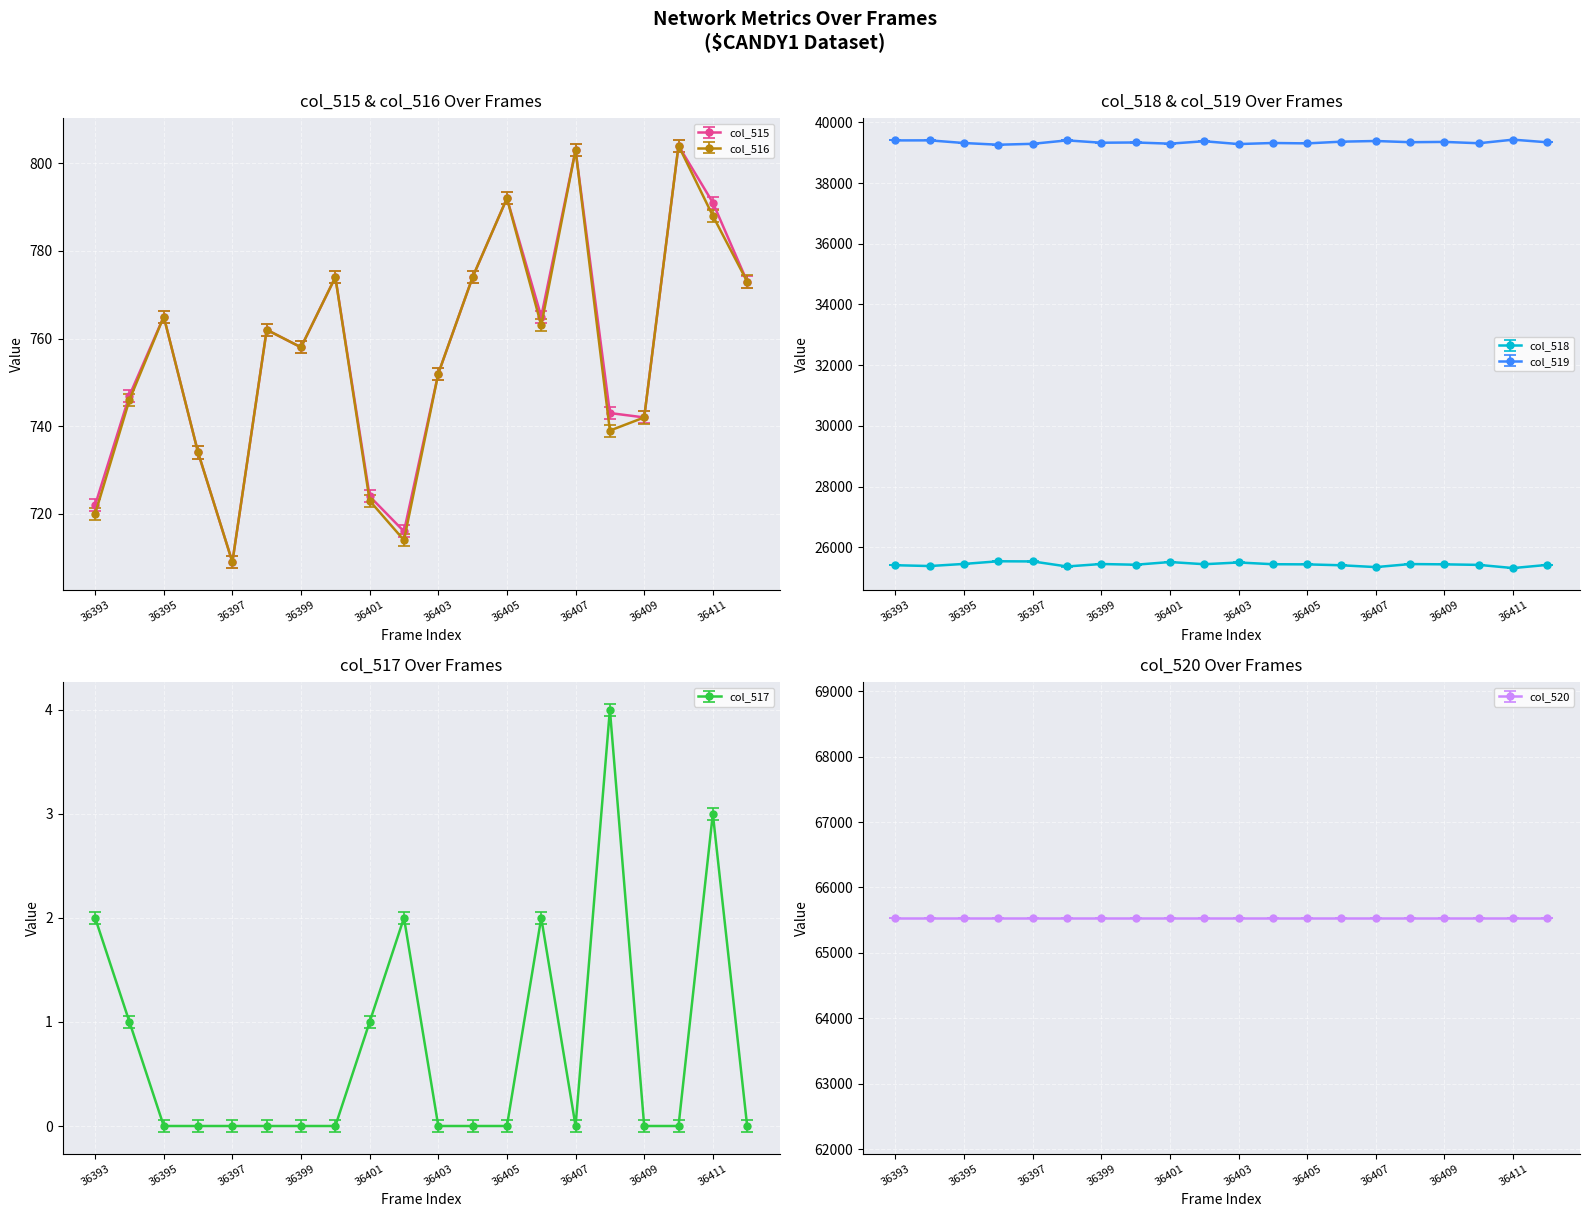

What is the value of the col_516 point at the 15th from the left?

803